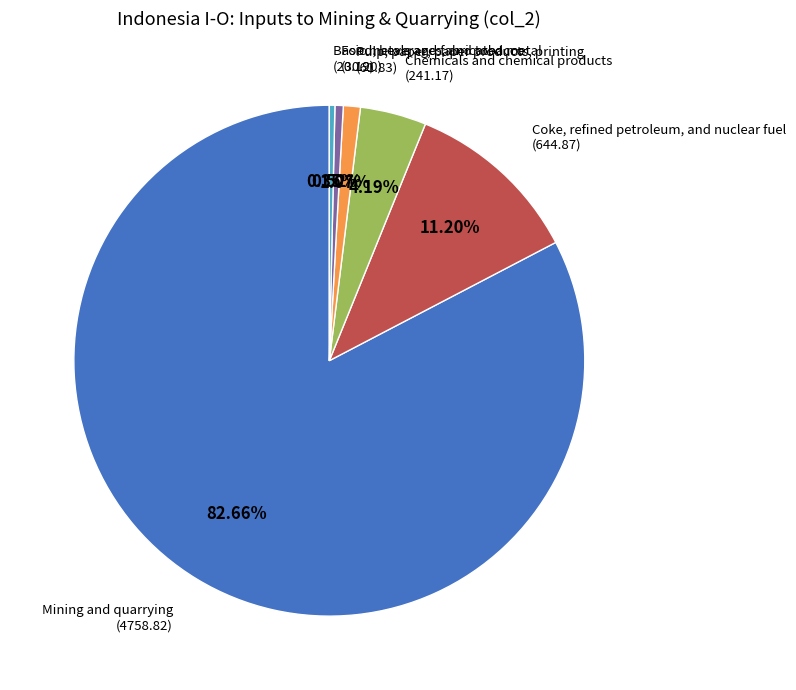

Count the number of slices in the pie.

6